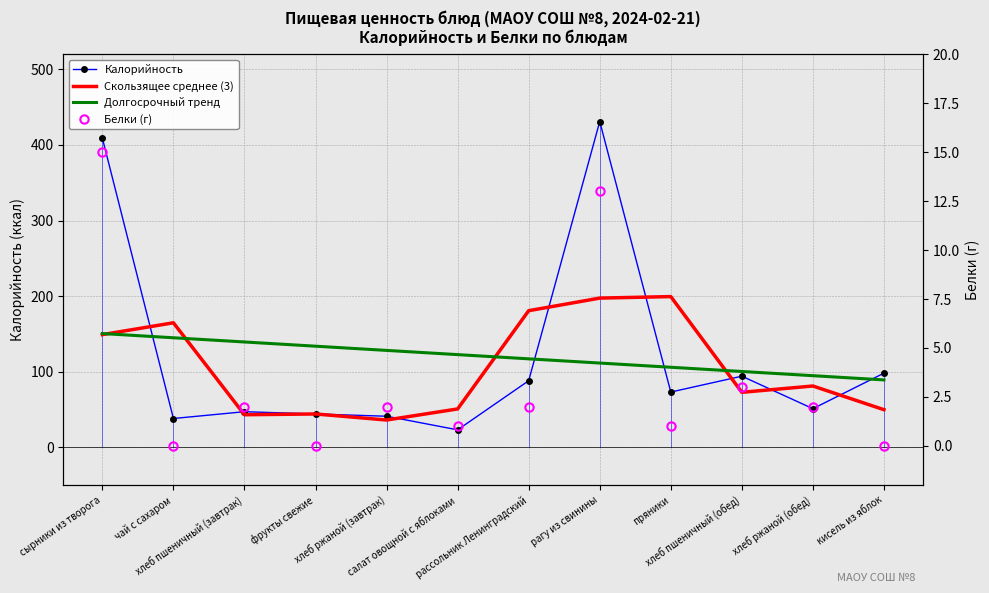

Where do Калорийность and Долгосрочный тренд first cross each other?

сырники из творога and чай с сахаром